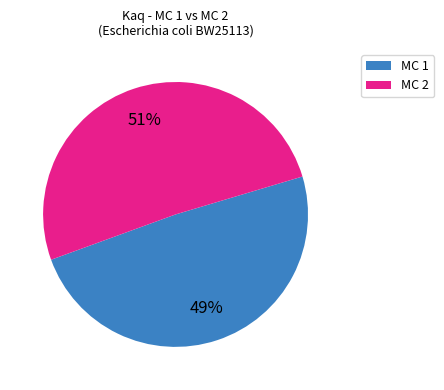

True or false: MC 1 accounts for 44% of the total.

False